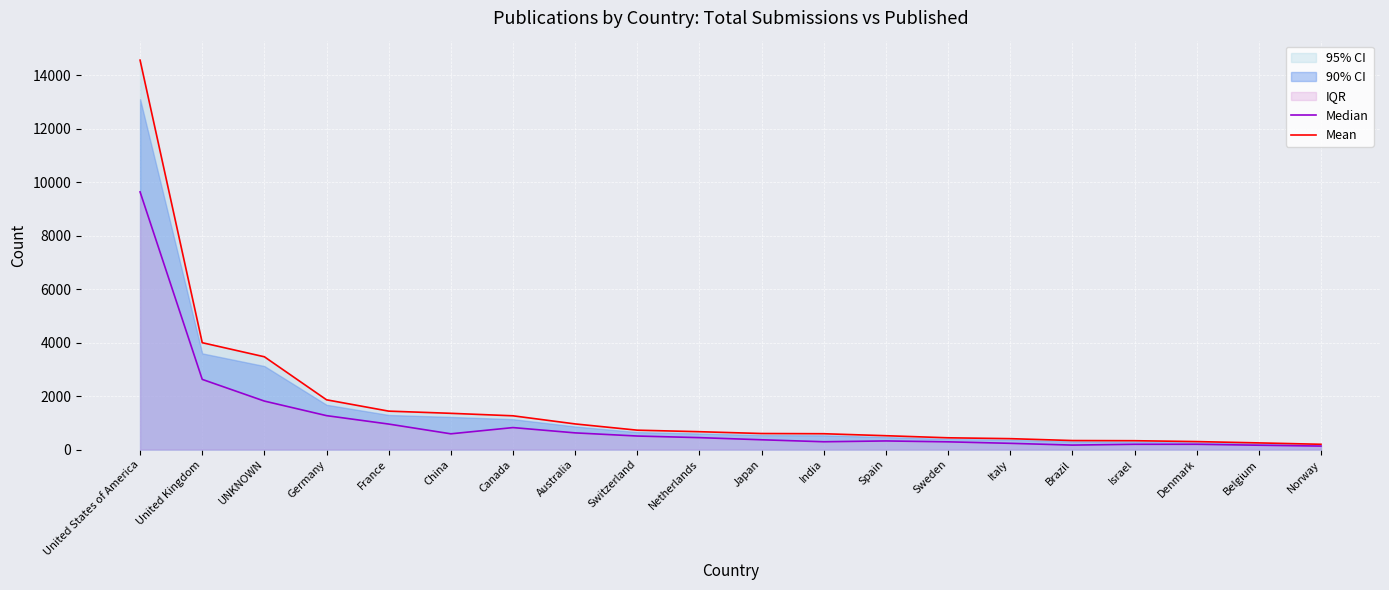

What position from the left is Brazil?

16